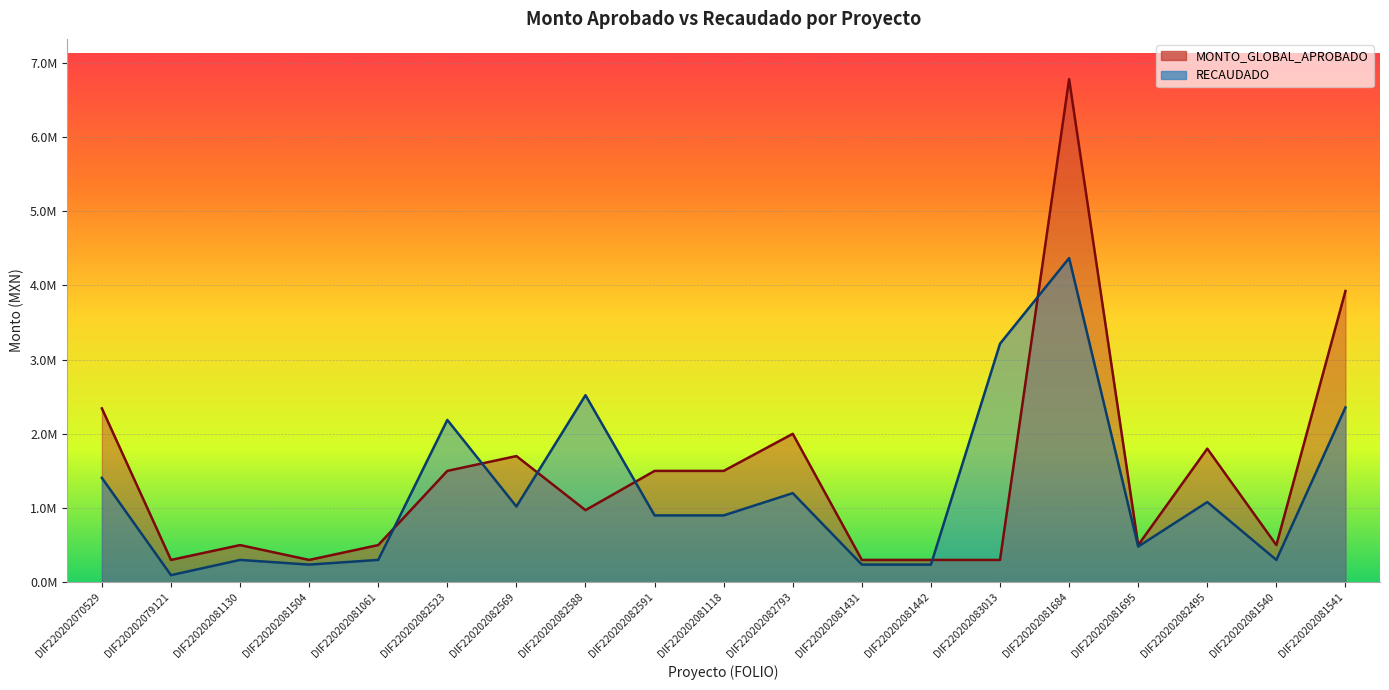

Is it true that MONTO_GLOBAL_APROBADO equals 300000.0 at DIF220202081442?

True